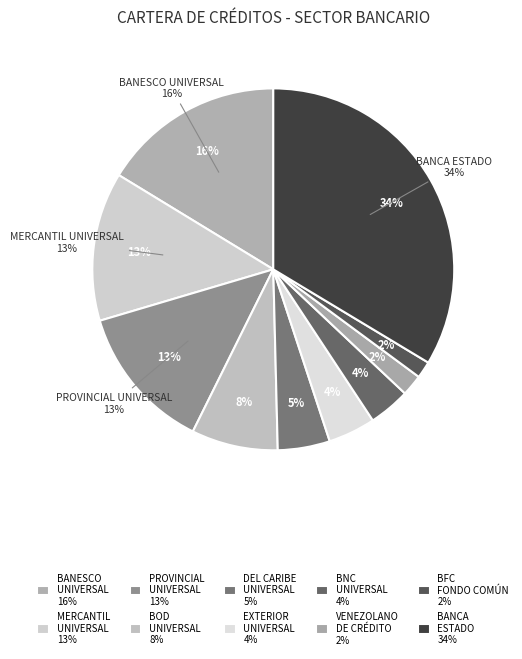

How much of the chart is everything except VENEZOLANO DE CRÉDITO, S.A.?

98.1%